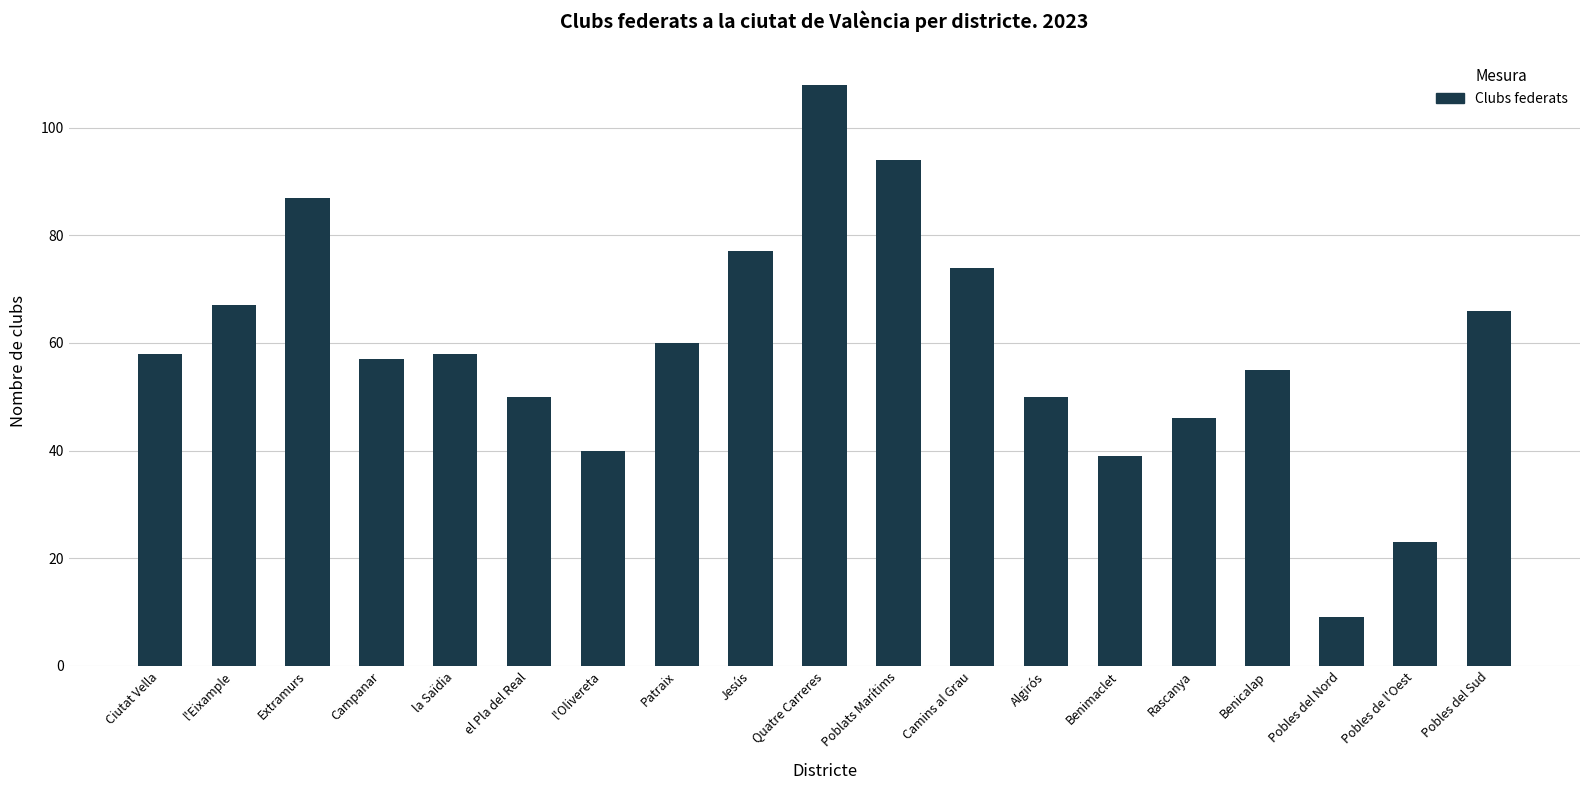

Which label corresponds to the smallest value in the chart?

Pobles del Nord